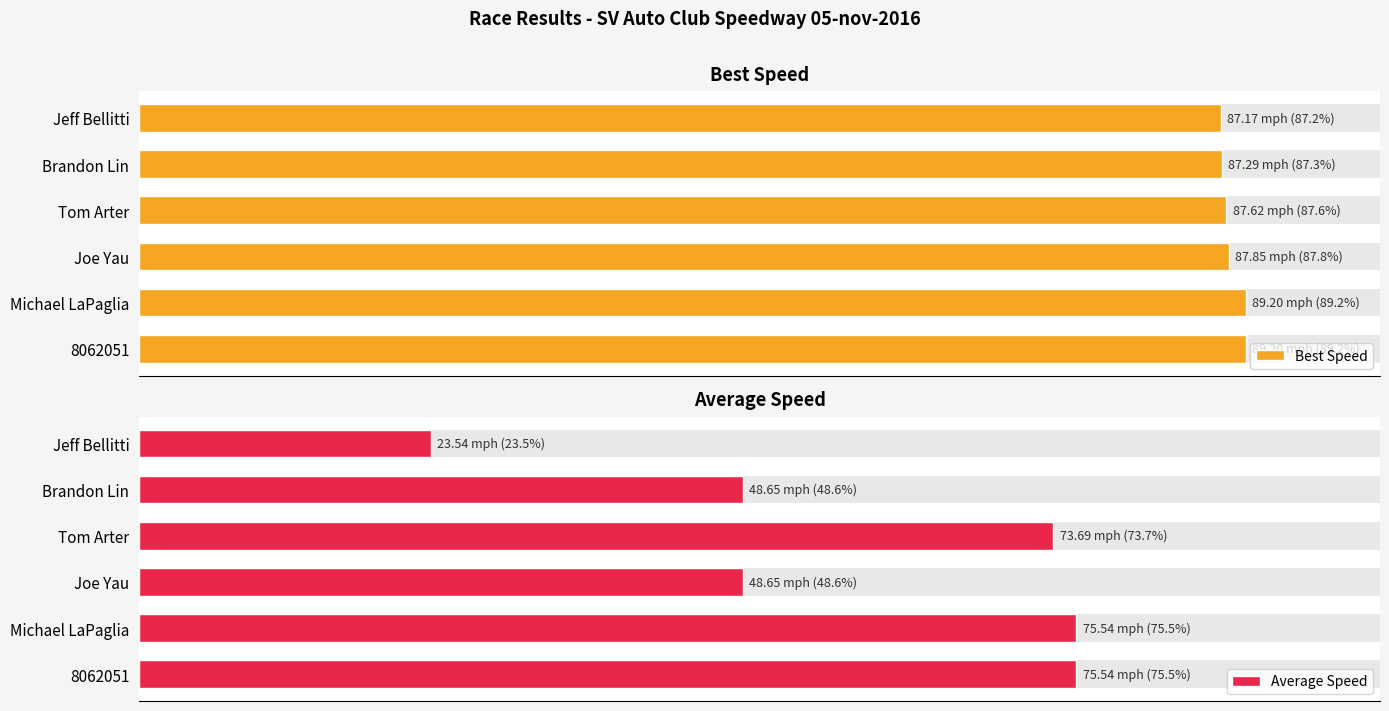

What is the difference between the maximum and minimum values in the Best Speed series?

2.0